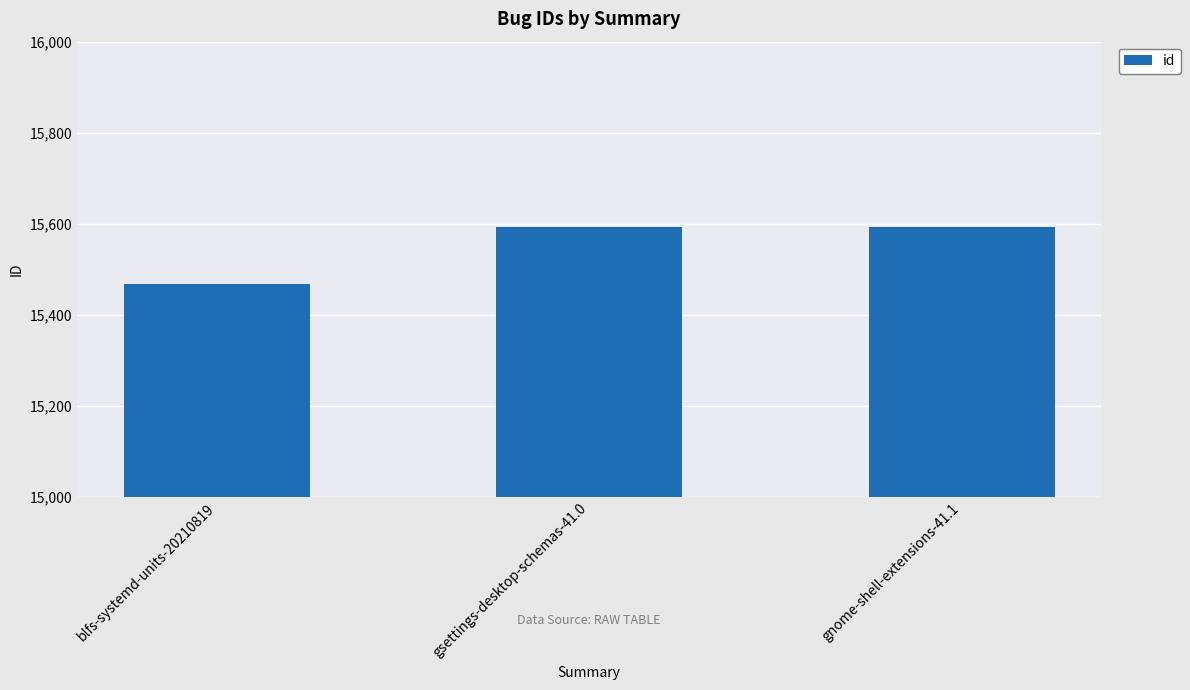

What is the ratio of the value at gnome-shell-extensions-41.1 to the value at blfs-systemd-units-20210819?

1.0